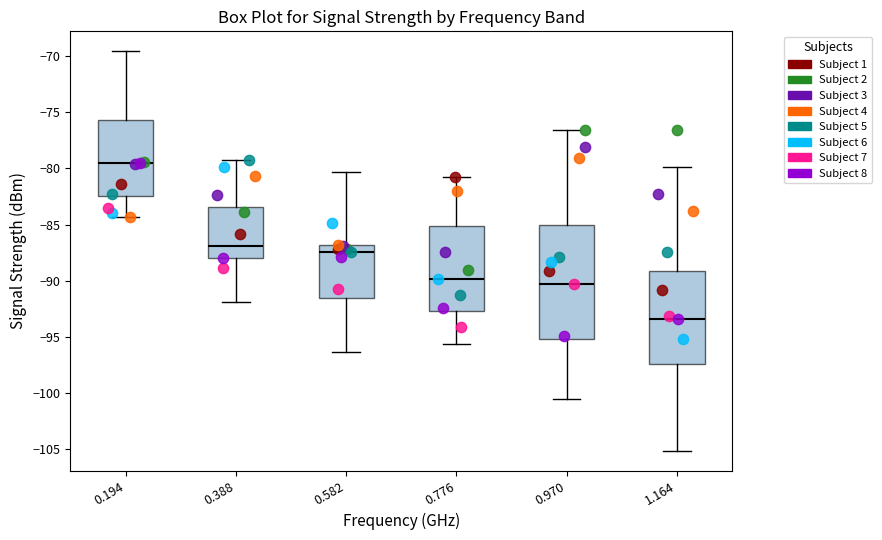

Reading left to right, transcribe this box plot: for each box, give where its median line is, the range the box spans, and where its two whiskers end, as read against the y-axis. The values are not printed on the chart, so give them approximately, as read against the axis.

0.194: median -79.5, box -82.5 to -75.5, whiskers -84.5 to -69.5
0.388: median -87.0, box -88.0 to -83.5, whiskers -92.0 to -79.5
0.582: median -87.5, box -91.5 to -87.0, whiskers -96.5 to -80.5
0.776: median -90.0, box -92.5 to -85.0, whiskers -95.5 to -81.0
0.970: median -90.5, box -95.0 to -85.0, whiskers -100.5 to -76.5
1.164: median -93.5, box -97.5 to -89.0, whiskers -105.0 to -80.0